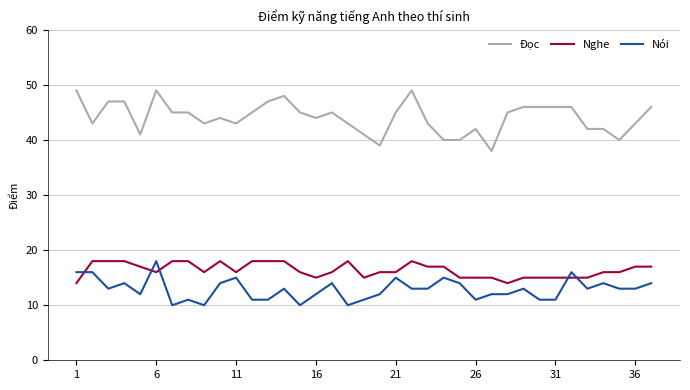

Which series has the largest range (max minus min)?

Đọc